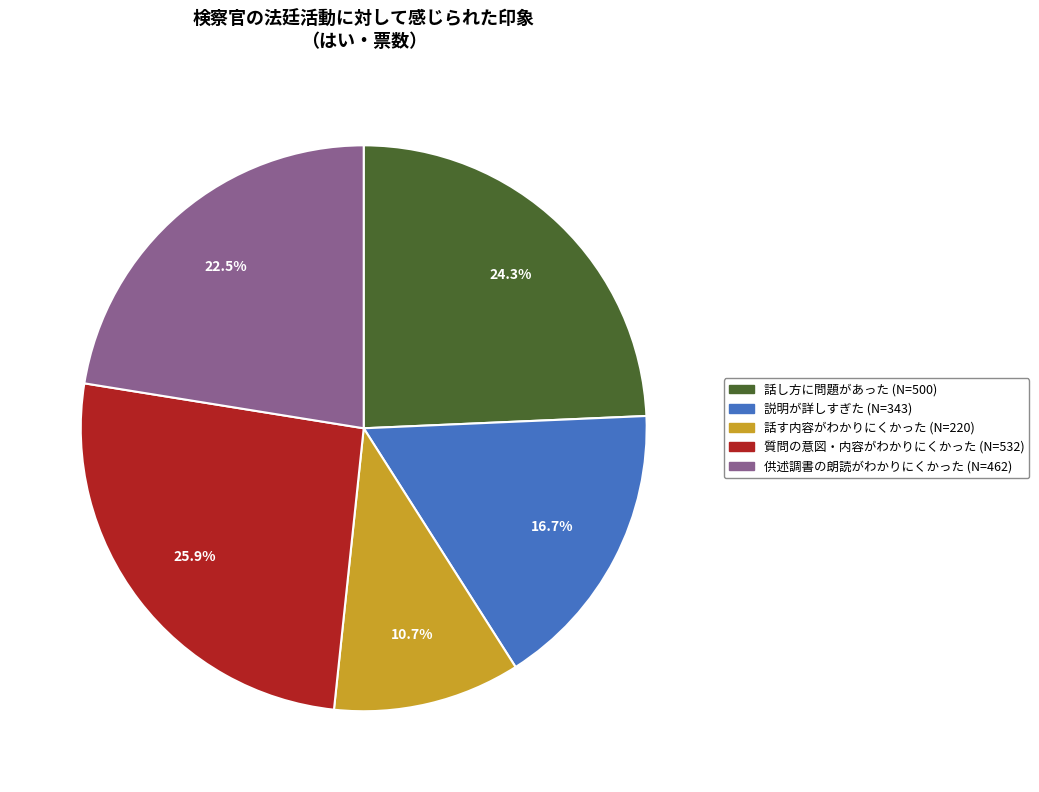

Count the number of slices in the pie.

5